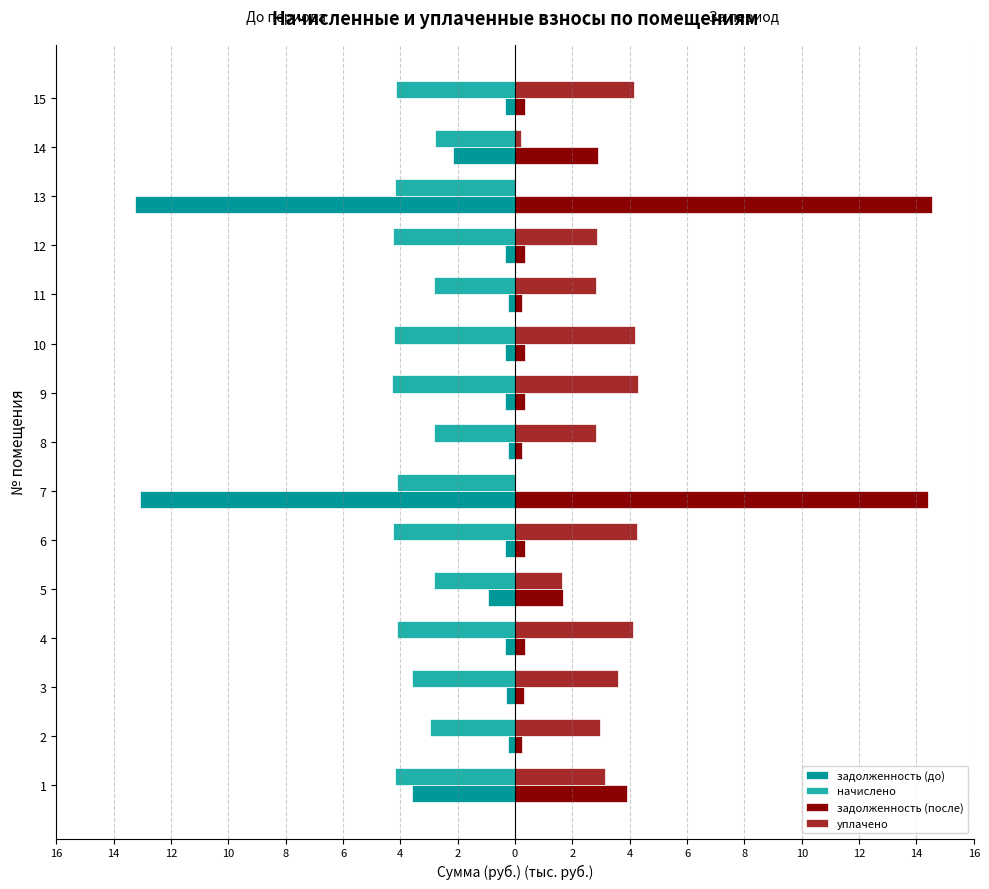

The value of начислено at 6 is -4.3. True or false?

True